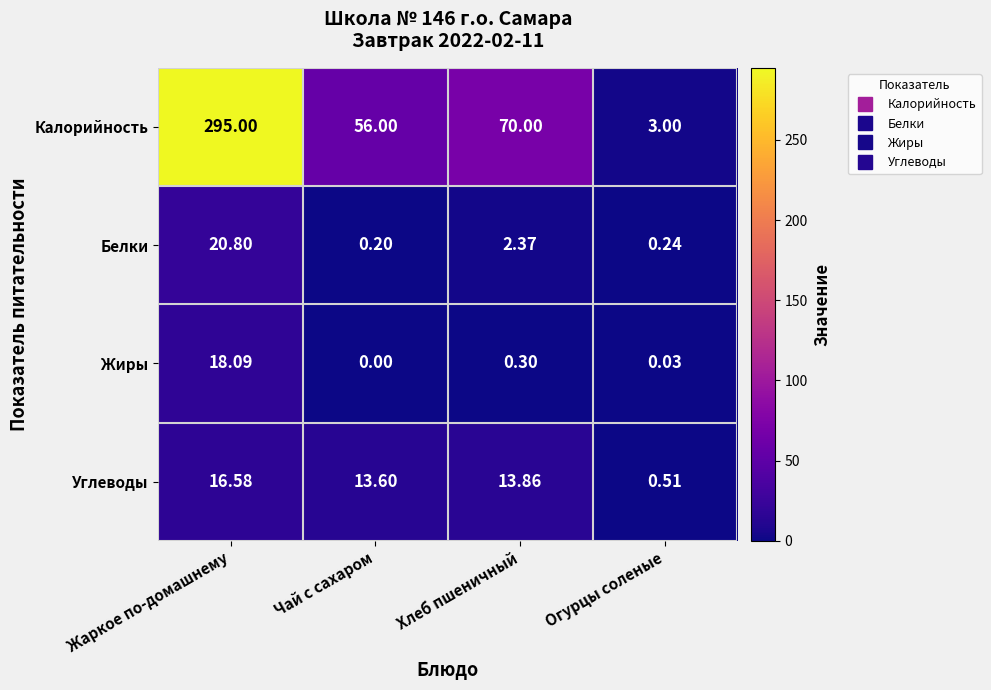

At which label does Углеводы reach its peak?

Жаркое по-домашнему